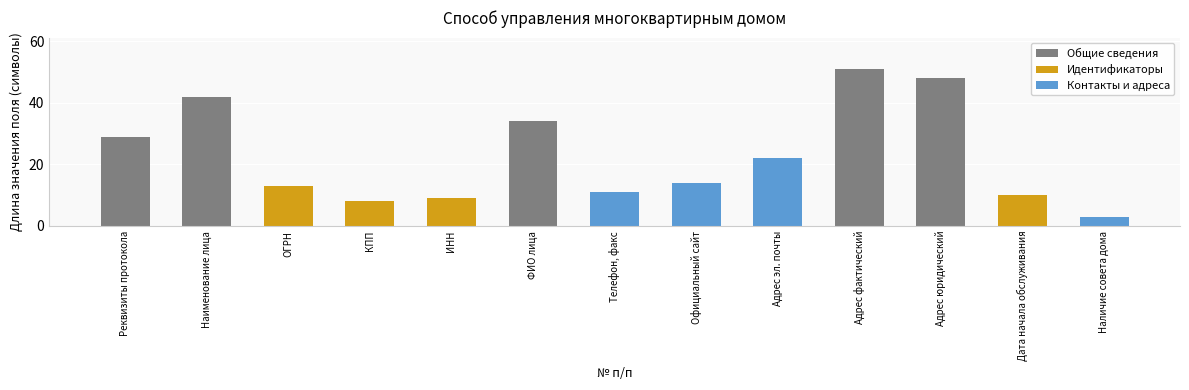

What is the difference between the values at ИНН and КПП?

1